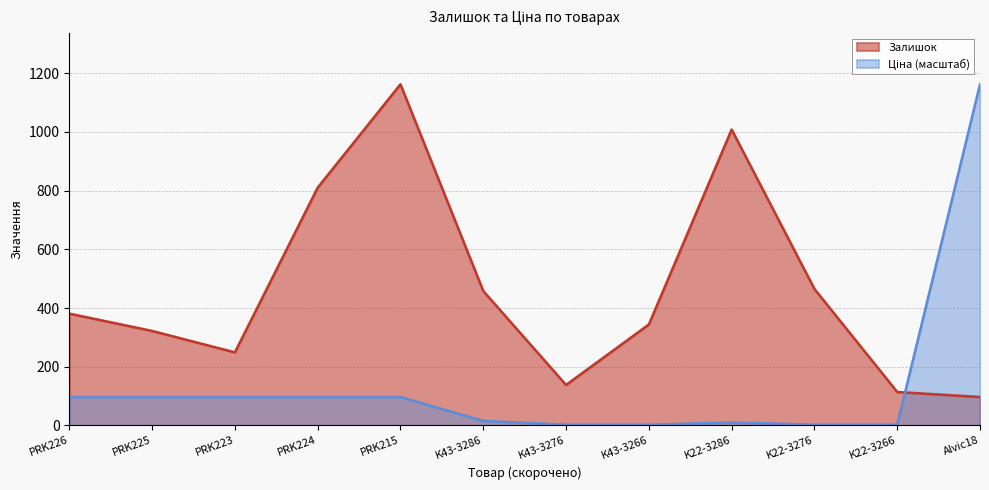

What is the greatest value displayed?

1162.0